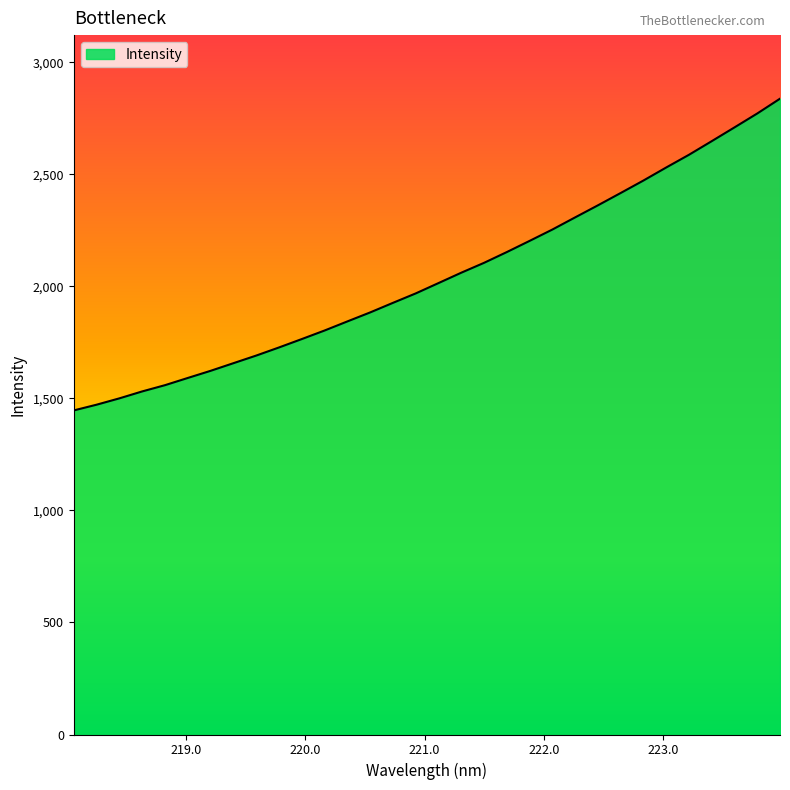

What is the difference between the maximum and minimum values?

1391.0